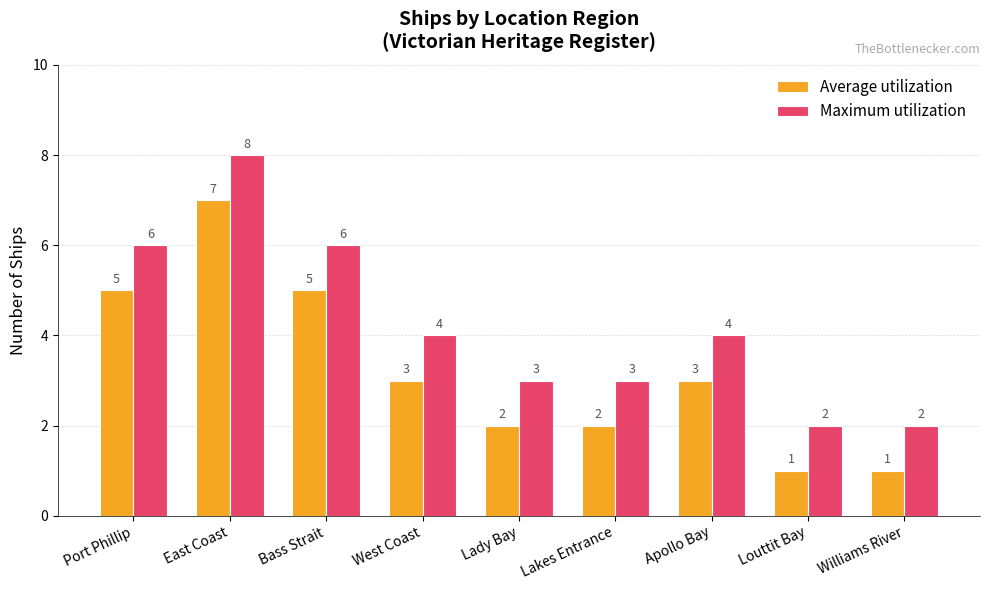

What is the label of the 5th bar from the right?

Lady Bay